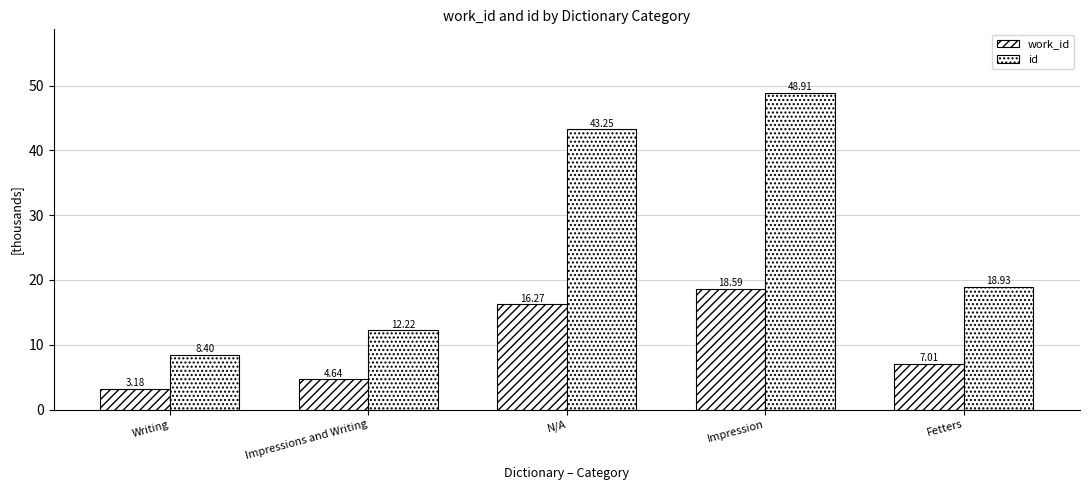

At which category does the chart reach its minimum across all series?

Writing